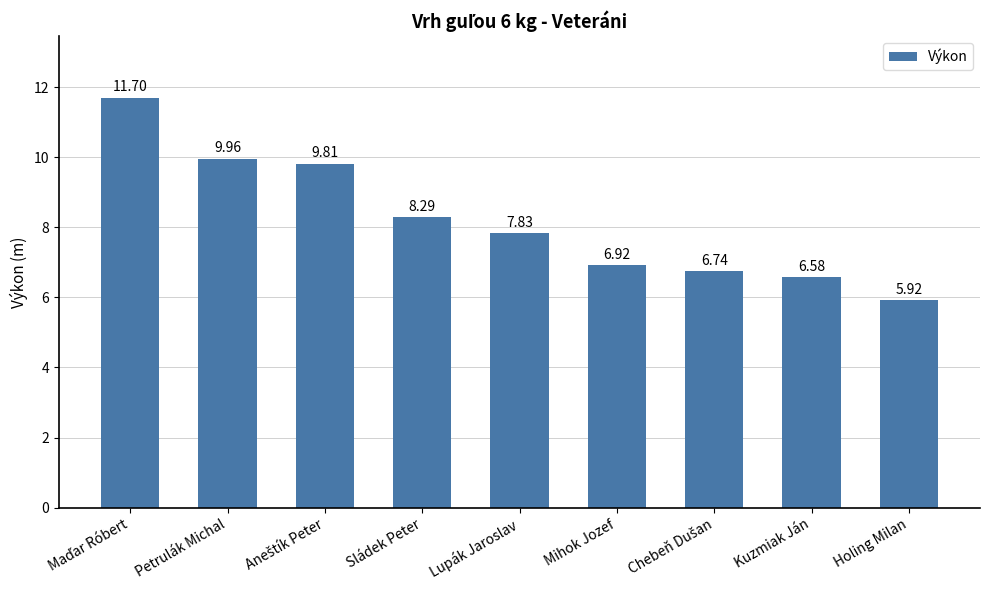

Where is the data nearest to the value 8?

Lupák Jaroslav